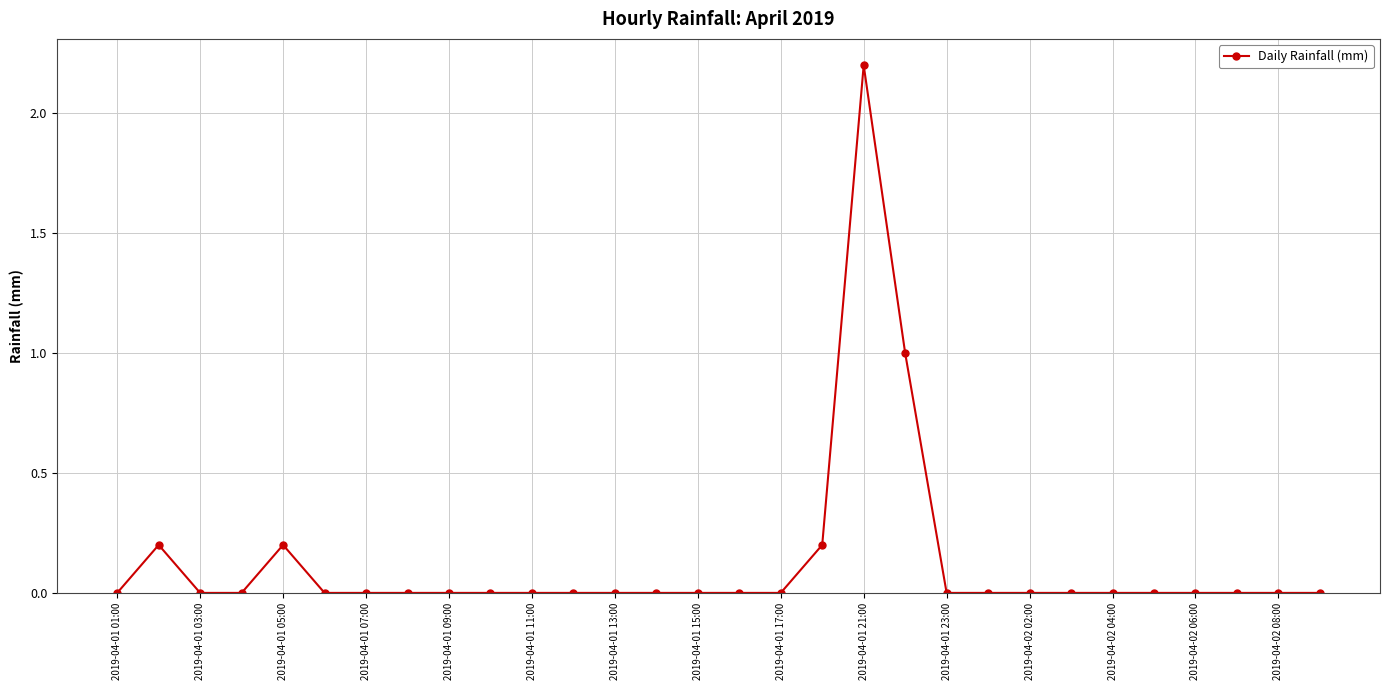

True or false: there are more than 1 points higher than both neighbors.

True